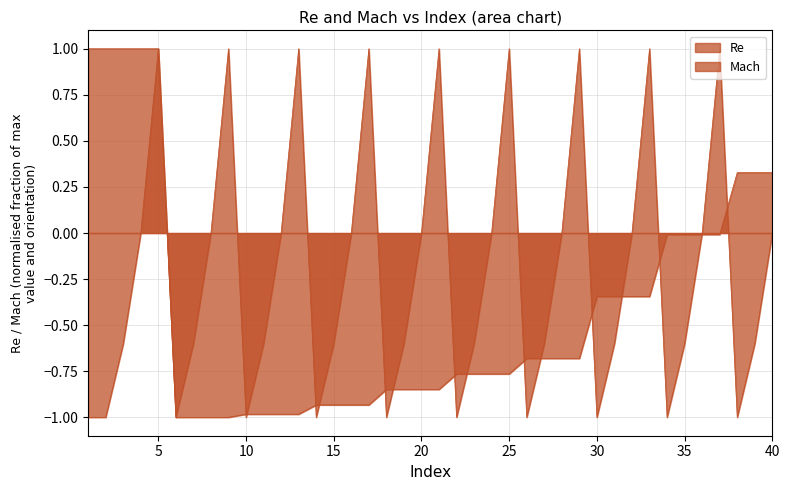

True or false: Re has more than 2 interior local peaks.

False